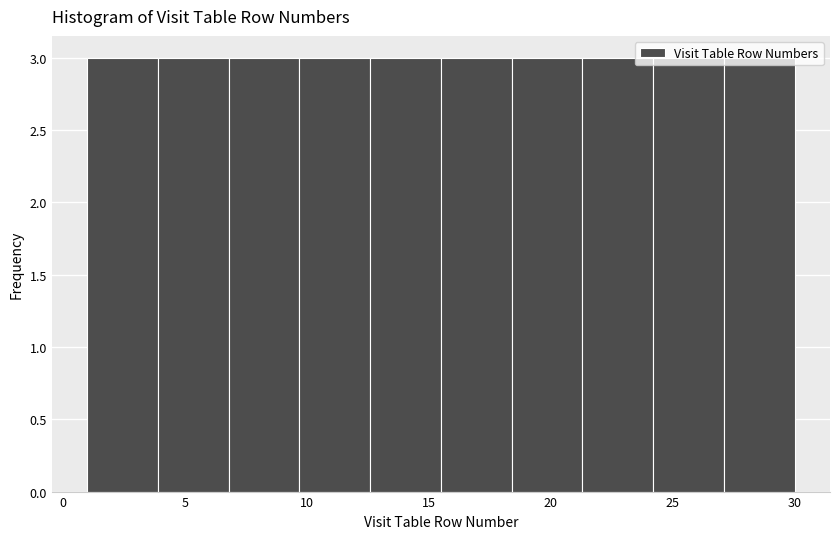

Reading left to right, transcribe this chart: for each bar, give the range it covers on the x-axis and its height. Neither the bar edges nor the heights are printed on the chart, so give them approximately, as read against the axes.

1.0 to 3.9: 3
3.9 to 6.8: 3
6.8 to 9.7: 3
9.7 to 12.6: 3
12.6 to 15.5: 3
15.5 to 18.4: 3
18.4 to 21.3: 3
21.3 to 24.2: 3
24.2 to 27.1: 3
27.1 to 30.0: 3